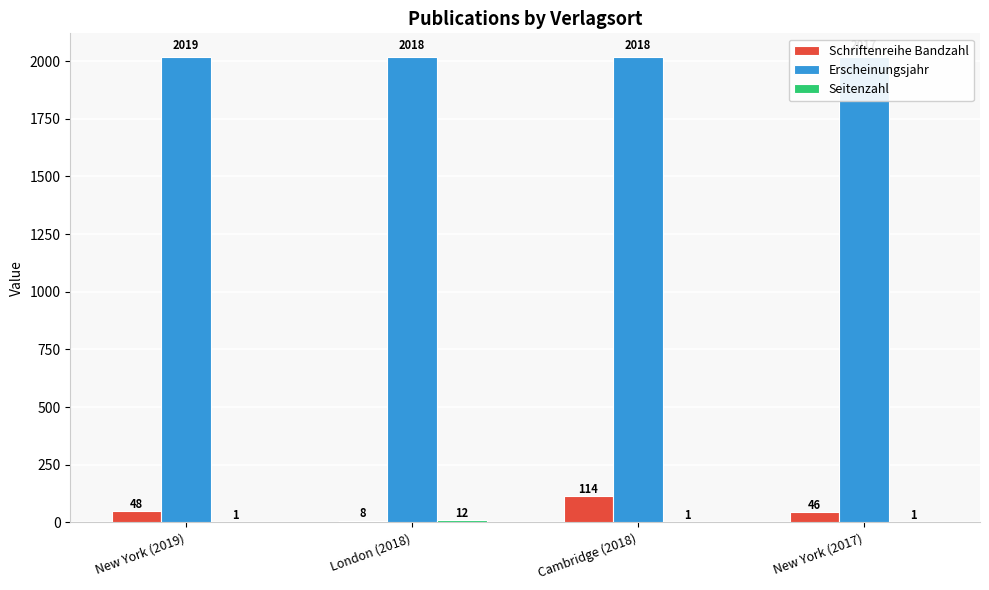

Which series has the largest range (max minus min)?

Schriftenreihe Bandzahl